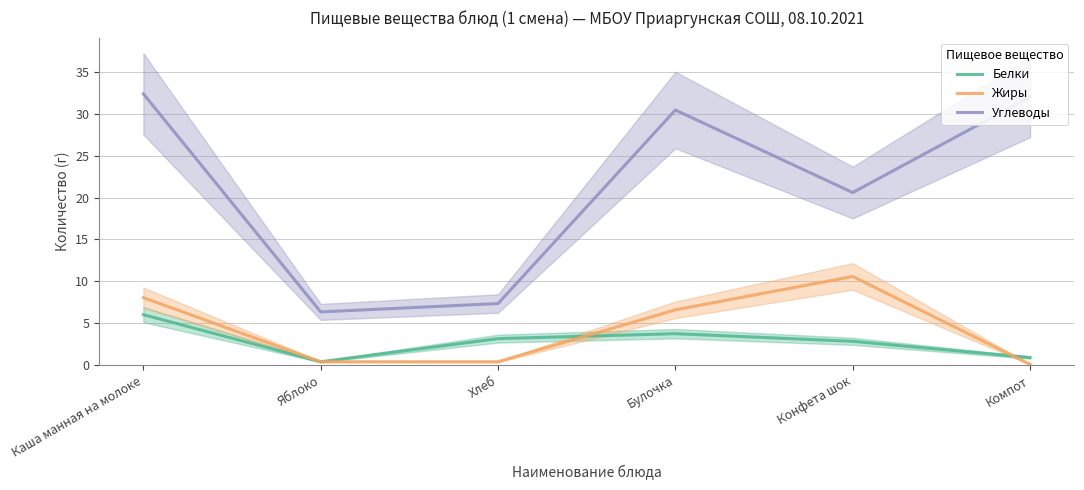

Which series ends up on top after the final intersection of Жиры and Белки?

Белки